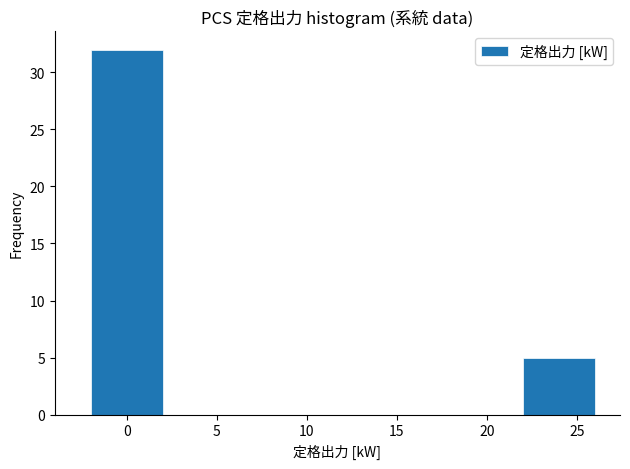

Reading left to right, list every bar in this chart as the range it spans on the x-axis followed by its height. The values are not printed on the chart, so give them approximately, as read against the axis.

-2 to 2: 32
2 to 6: 0
6 to 10: 0
10 to 14: 0
14 to 18: 0
18 to 22: 0
22 to 26: 5